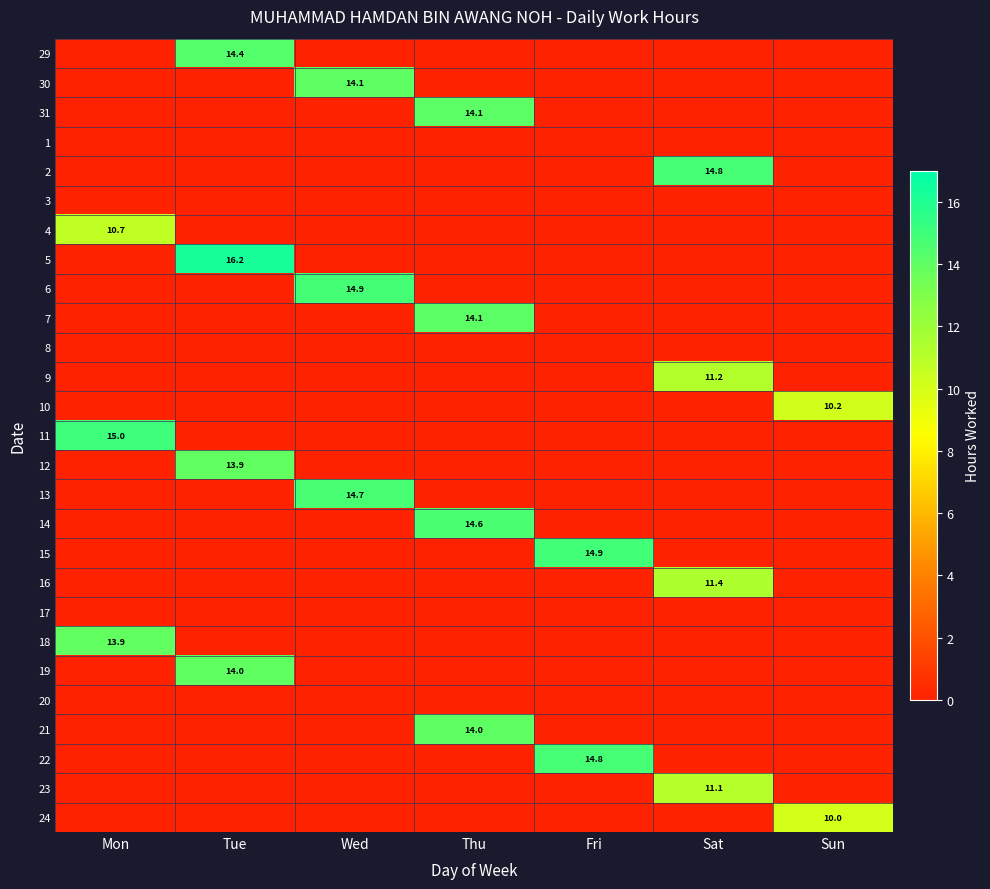

The value of 13 at Wed is 14.7. True or false?

True